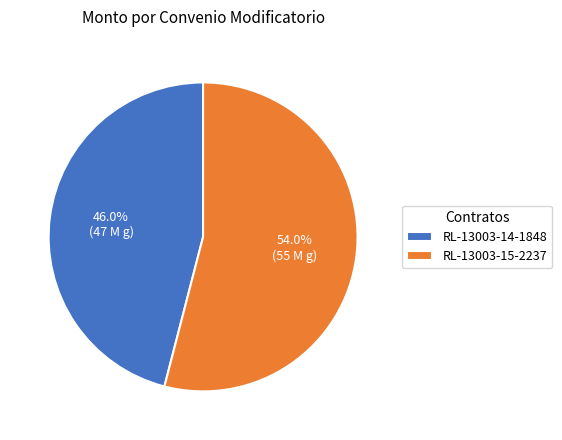

What is the ratio of the value at RL-13003-14-1848 to the value at RL-13003-15-2237?

0.9